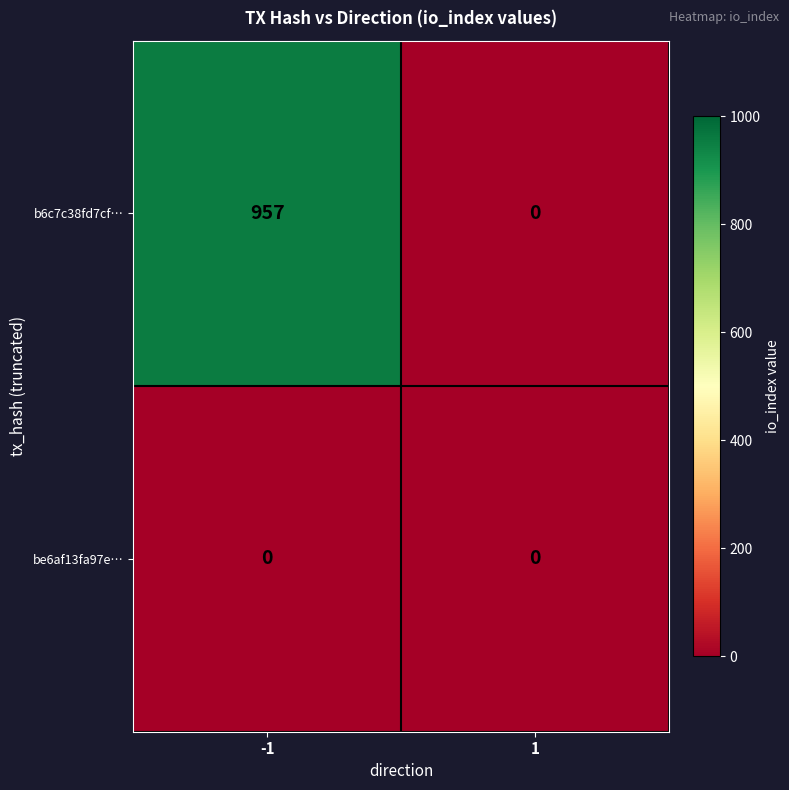

Rank the series by their average value, from highest to lowest.

b6c7c38fd7cf…, be6af13fa97e…